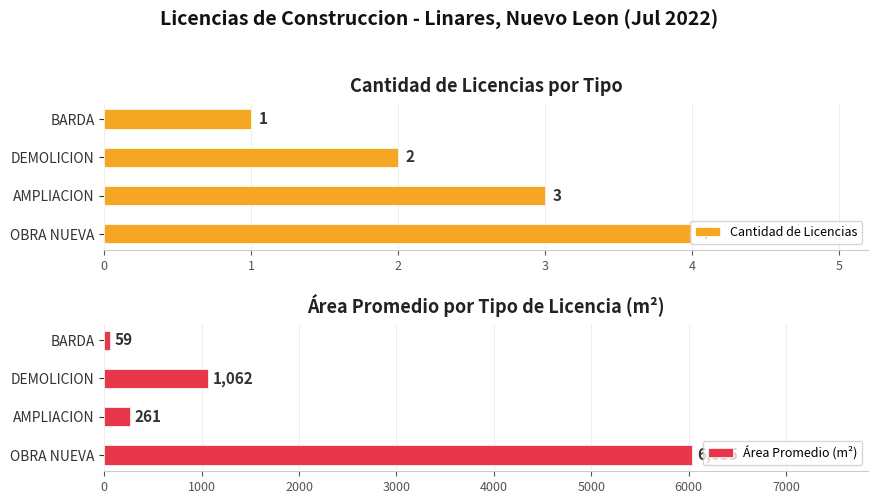

What is the value of the Área Promedio (m²) bar at the 4th from the left?

59